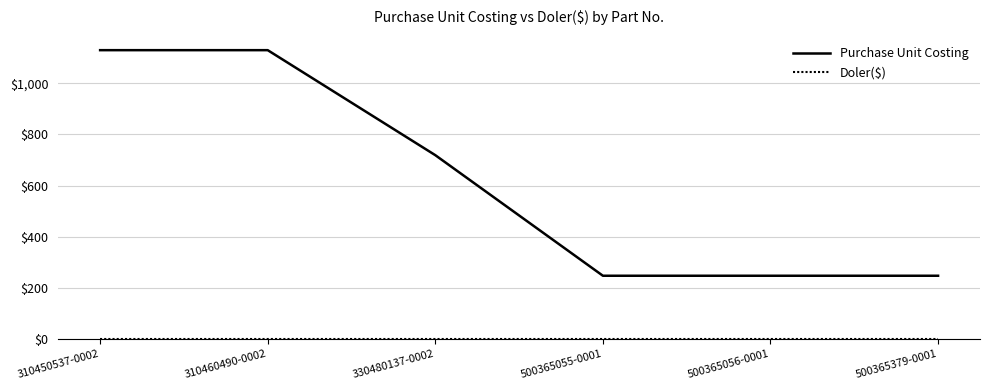

How many Purchase Unit Costing values are between 247 and 1130?

6